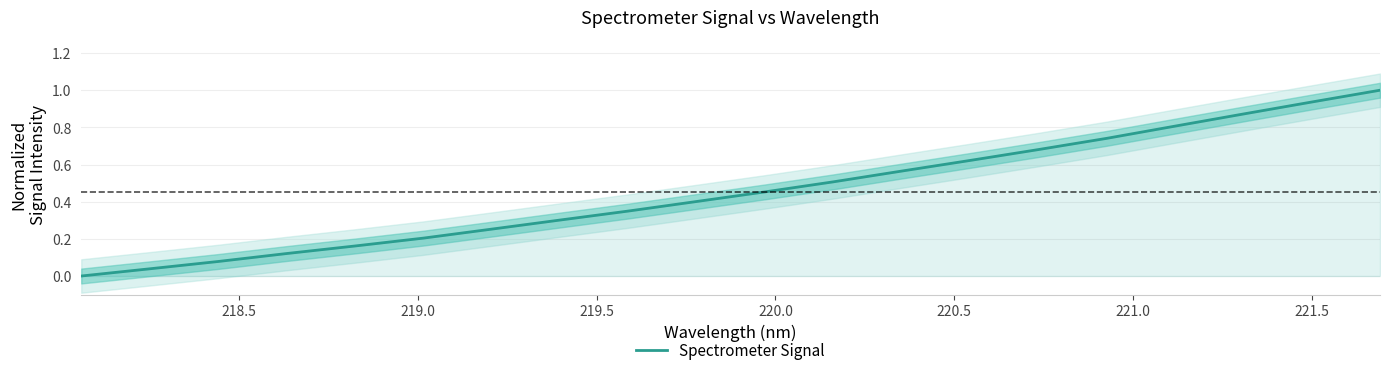

What is the maximum value for Spectrometer Signal?

1.0